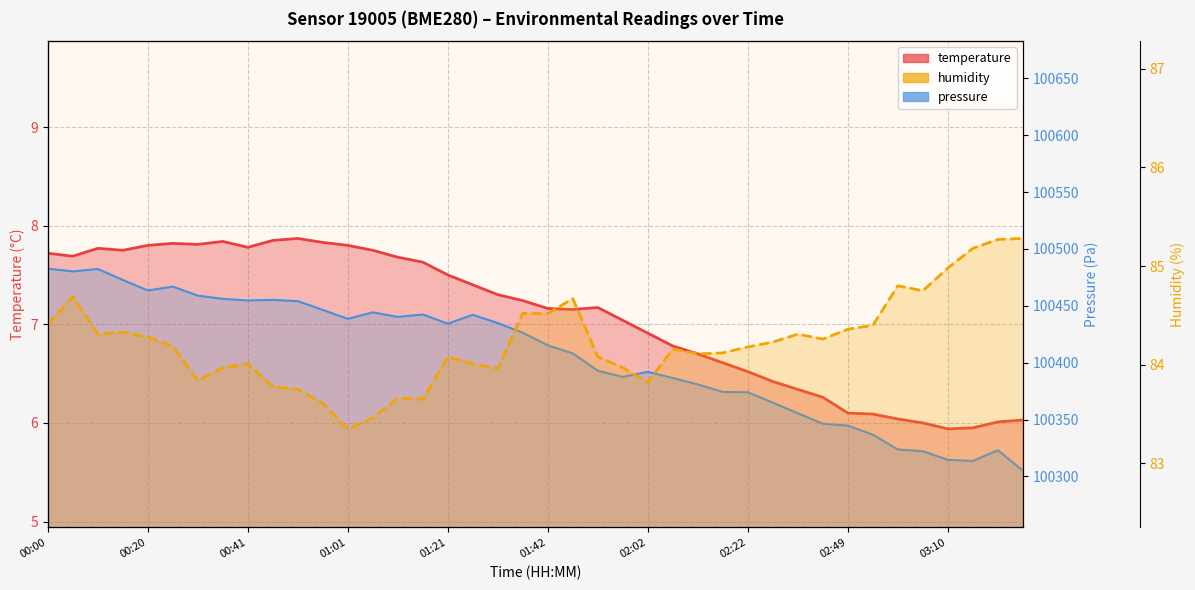

Rank the series at 01:01 from highest to lowest value.

pressure, humidity, temperature